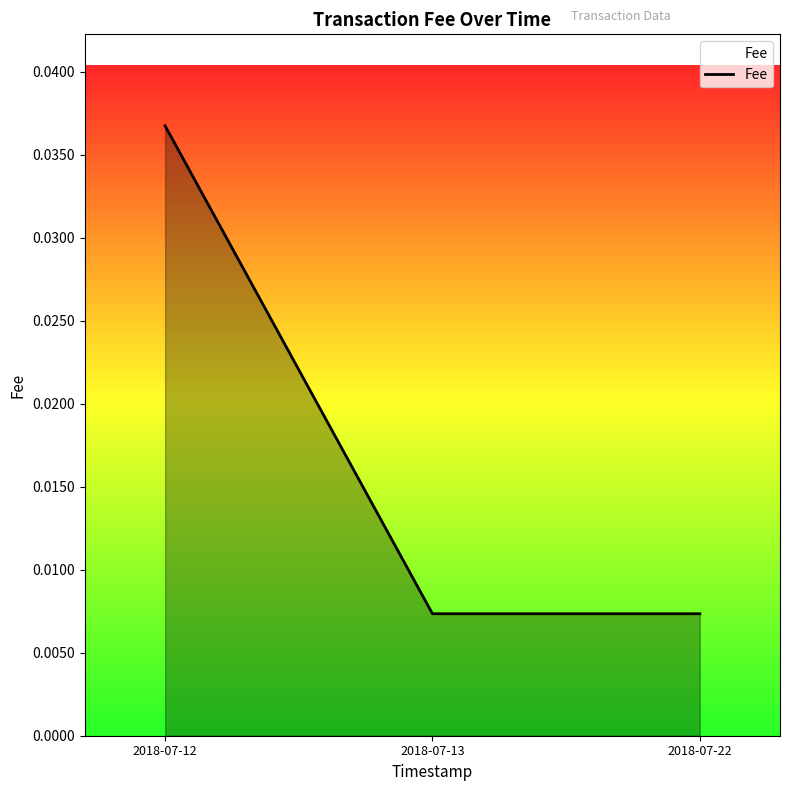

Between 2018-07-12 and 2018-07-22, which is larger?

2018-07-12